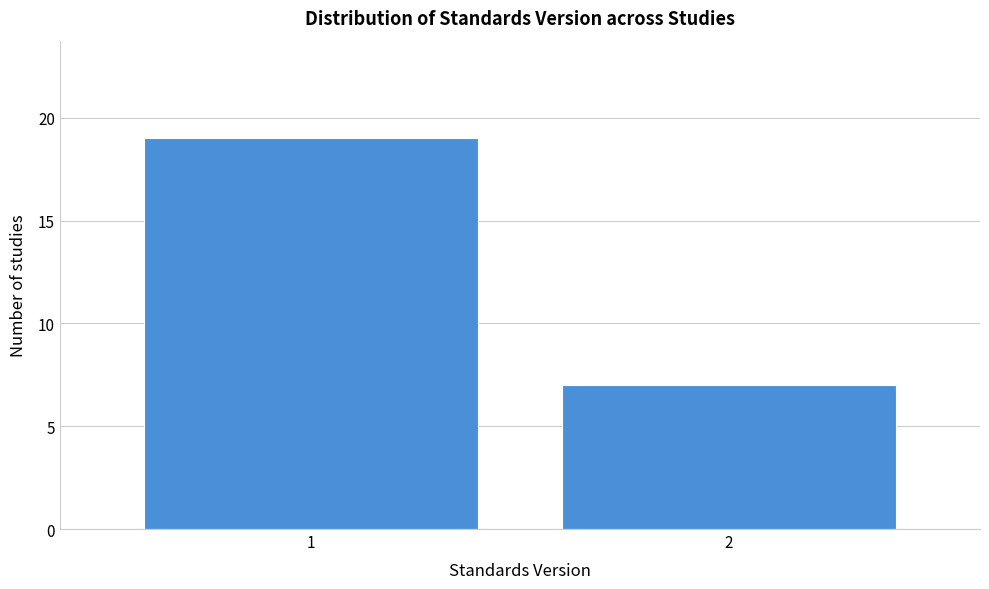

Reading right to left, extract all data points from this chart.

2=7	1=19